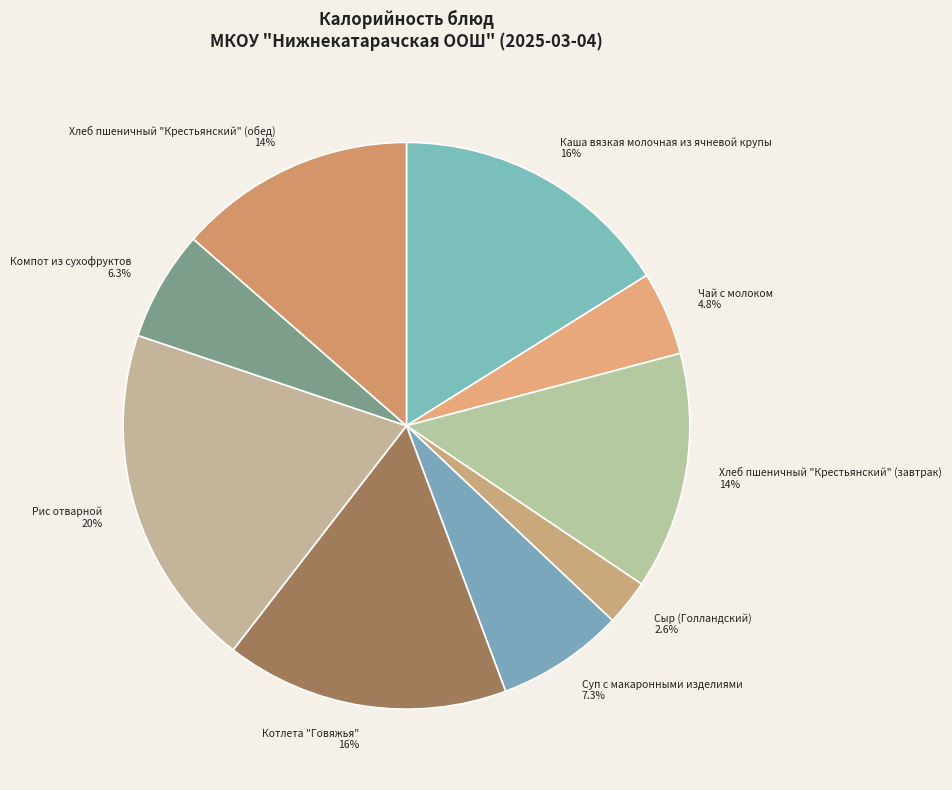

Does Котлета "Говяжья" represent more than half of the total?

No